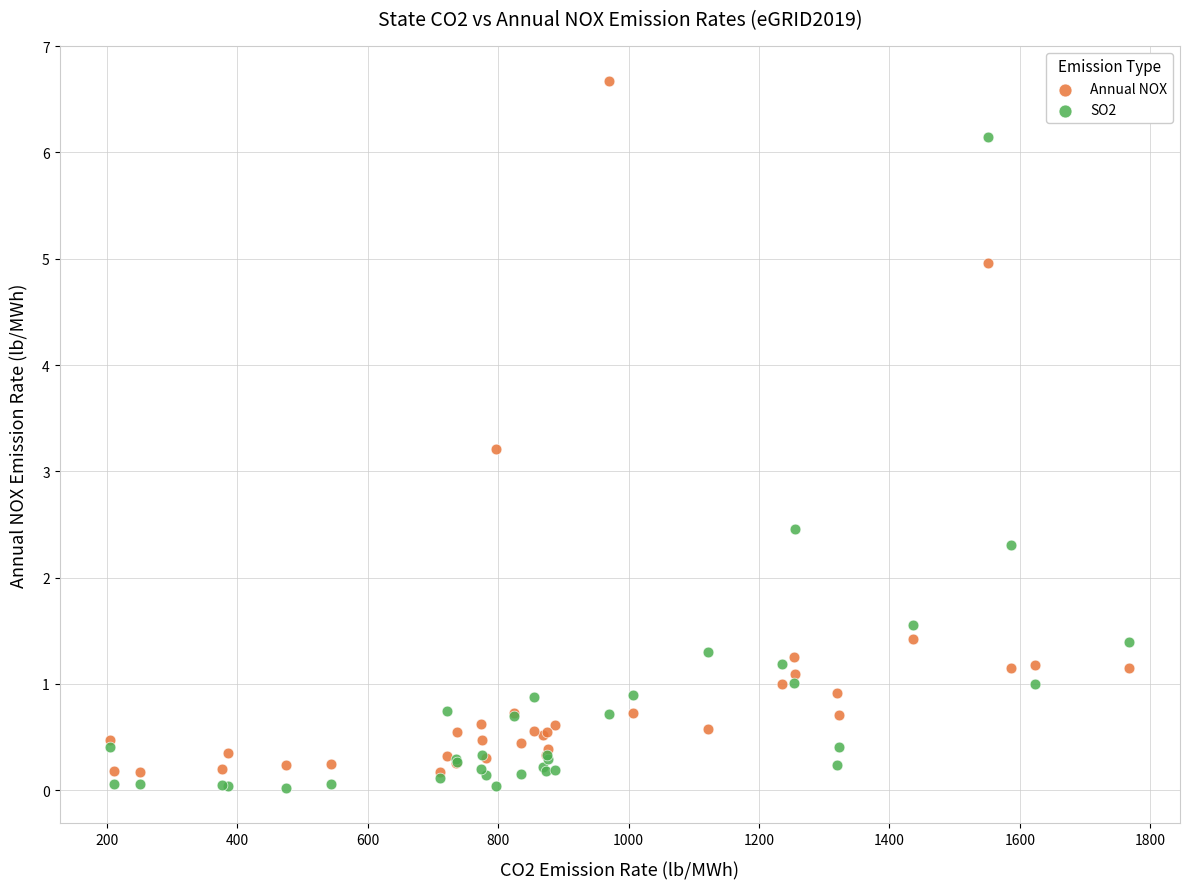

Across all series, what Y value is closest to 3?

3.2